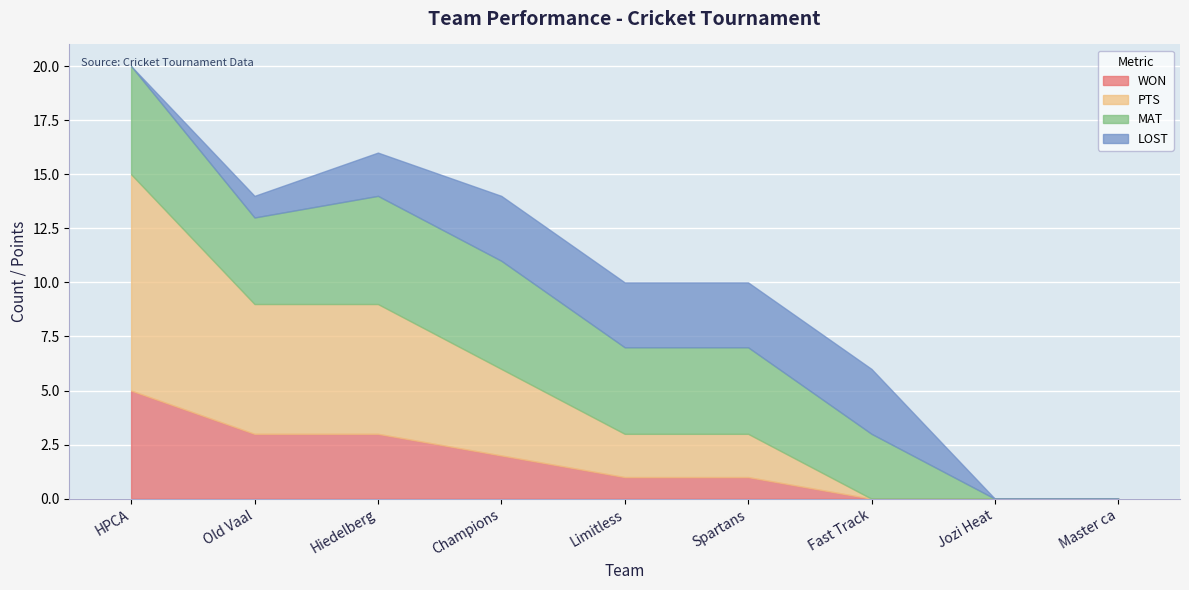

What is the sum of the MAT values at Master ca and Fast Track?

3